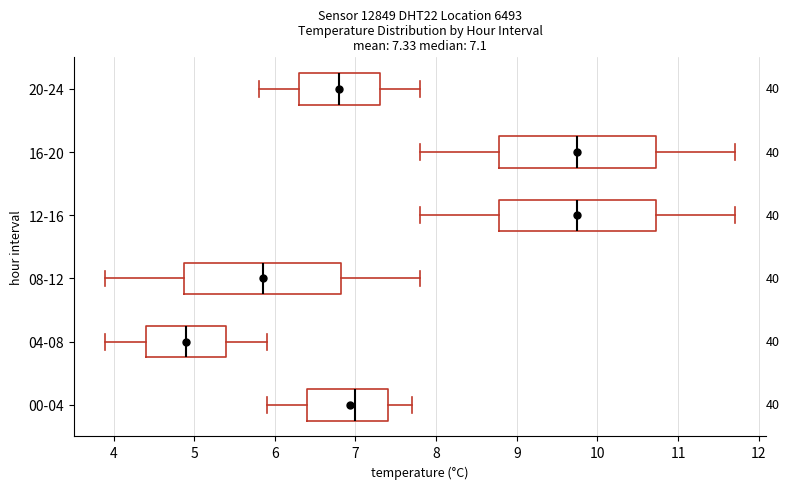

Which box has the furthest to the left median line?

04-08